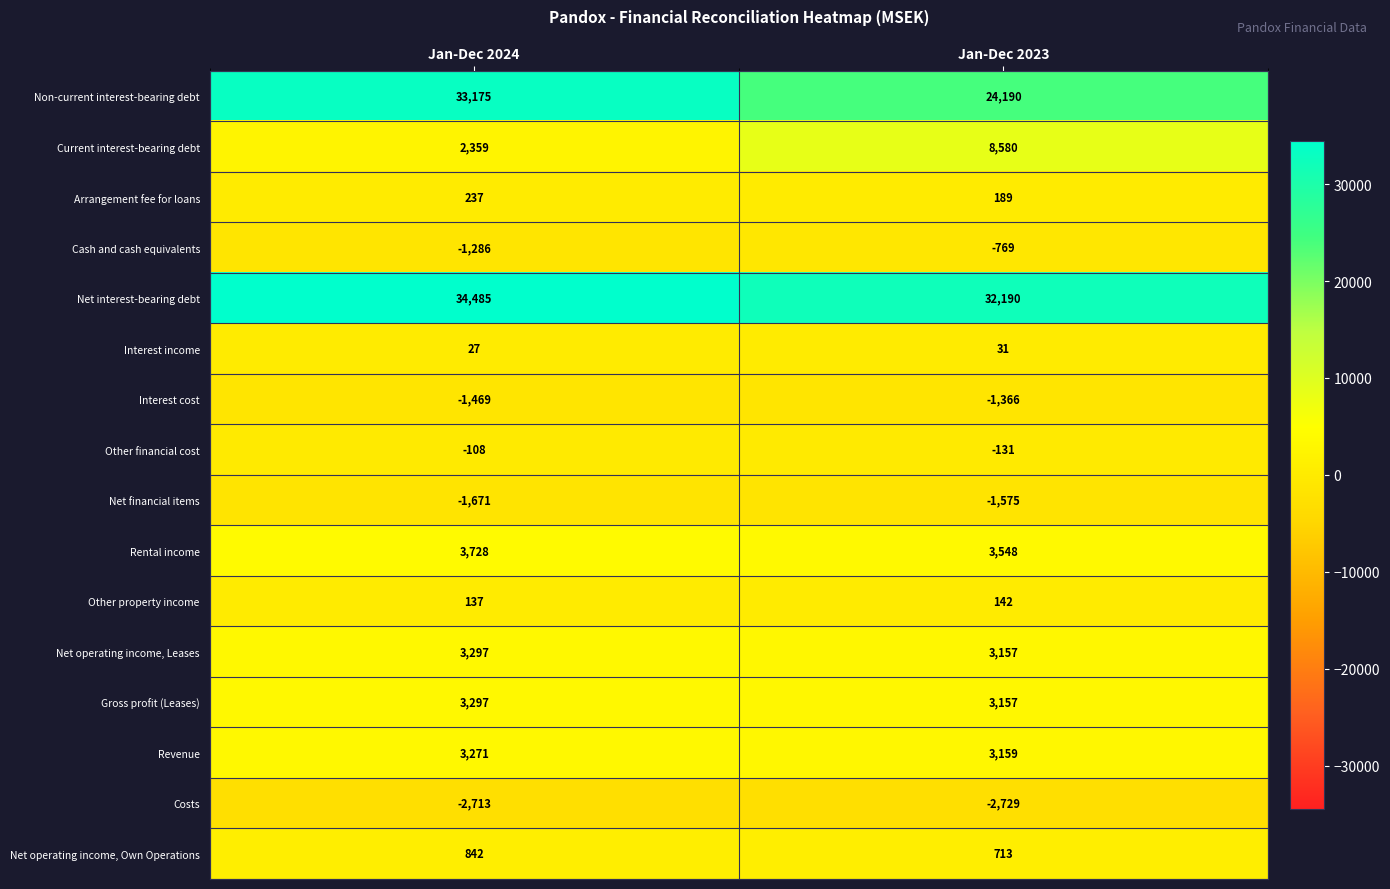

At how many categories does at least one series exceed 5917?

2